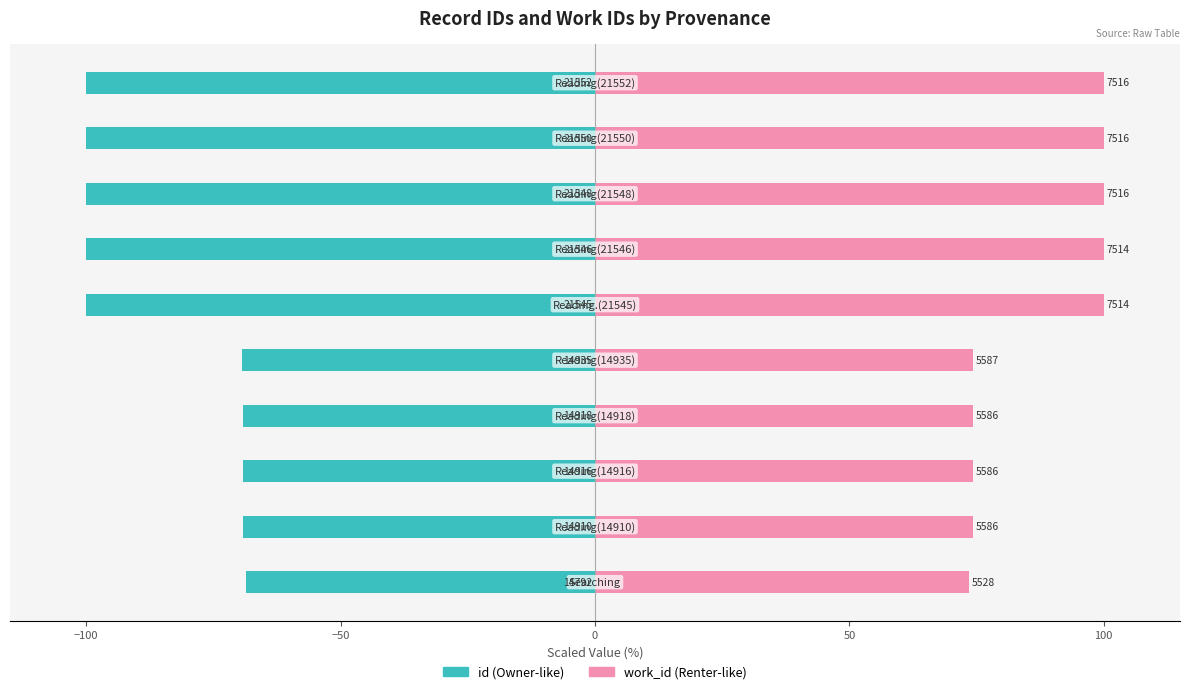

What are all the series names shown in the legend?

id, work_id